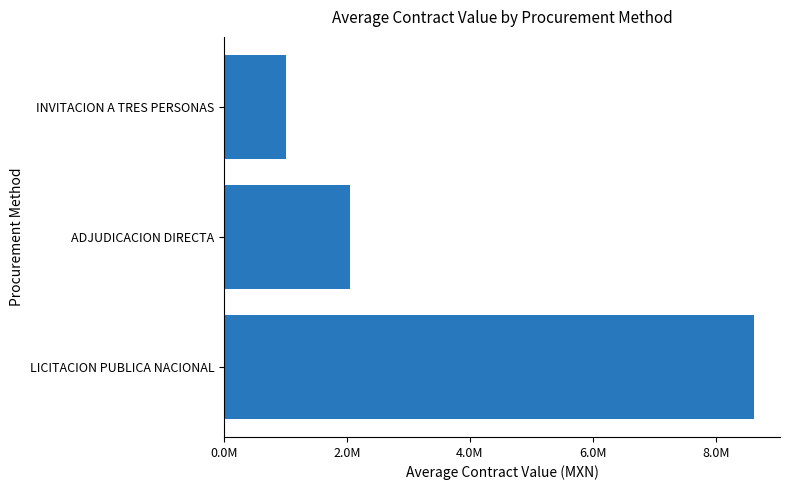

What is the sum of all values?

11653451.3